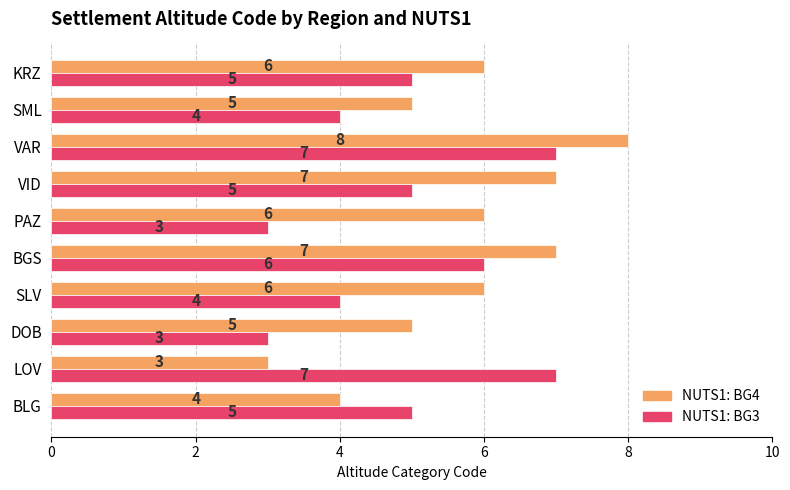

What is the total value across all series at SML?

9